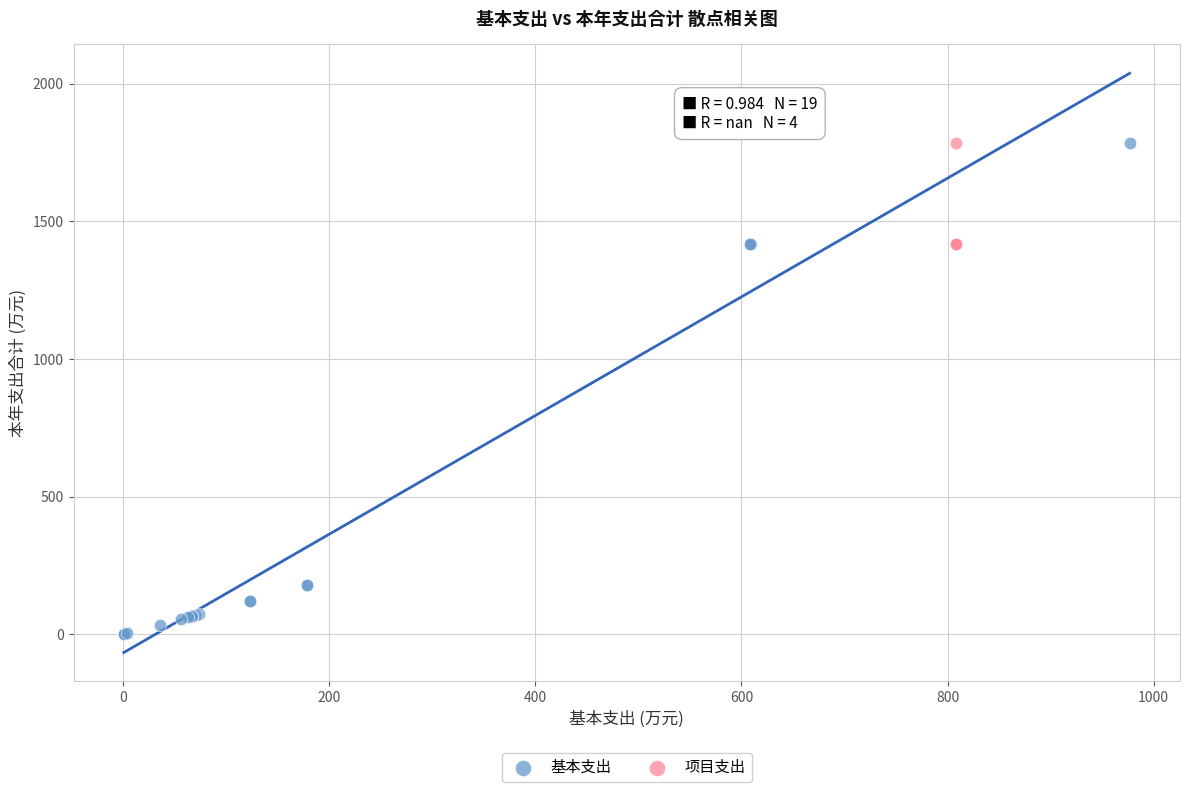

Which series has the widest spread of Y values?

基本支出